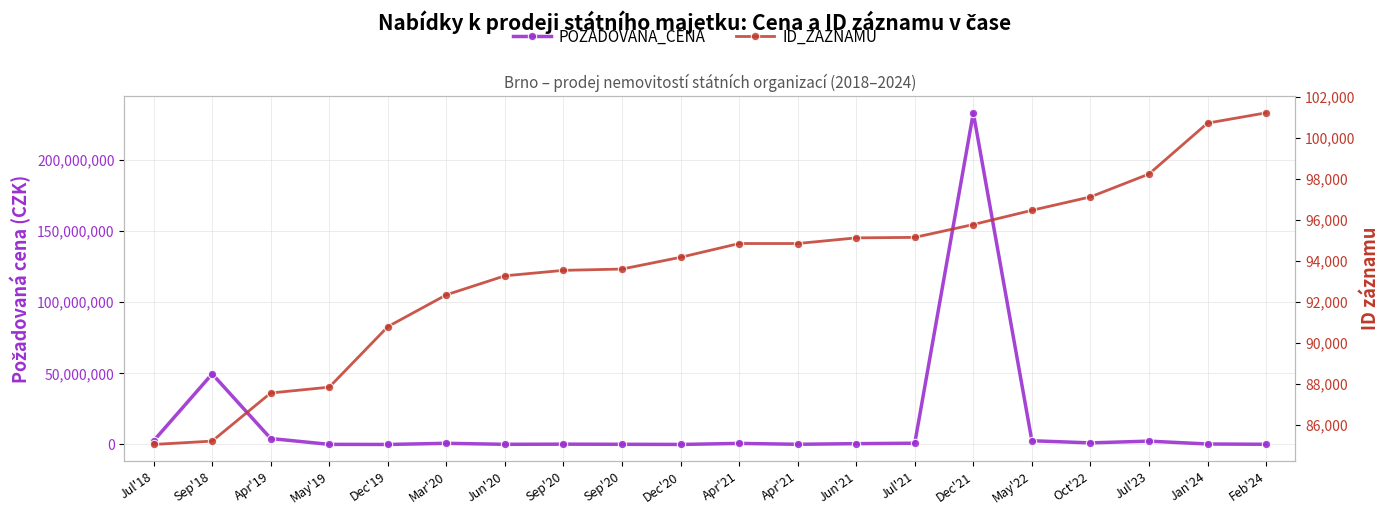

Rank the categories by POZADOVANA_CENA value from highest to lowest.

Dec'21, Sep'18, Apr'19, May'22, Jul'18, Jul'23, Oct'22, Jul'21, Mar'20, Apr'21, Jun'21, Jan'24, Sep'20, Apr'21, Feb'24, Sep'20, Jun'20, May'19, Dec'20, Dec'19